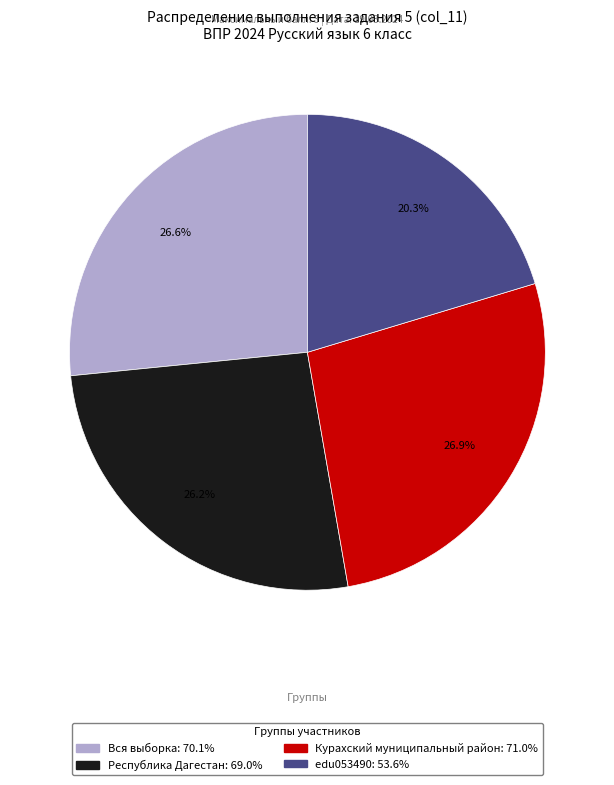

What is the total percentage of Курахский муниципальный район and Республика Дагестан?

53.1%